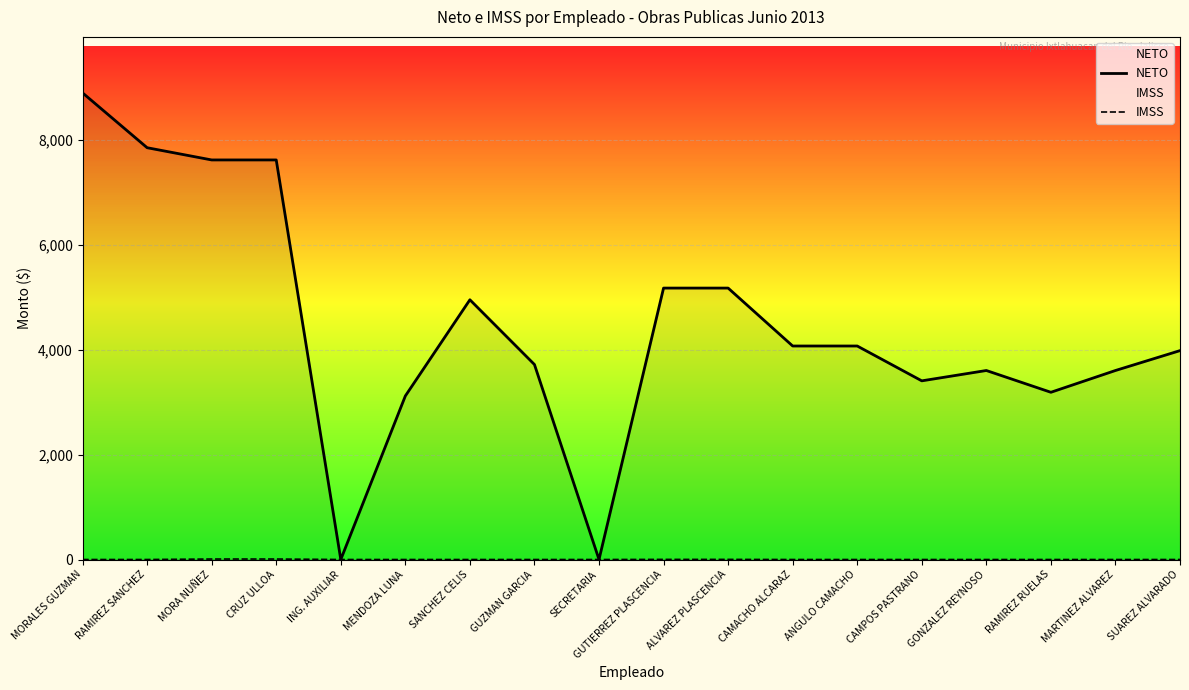

Which series has the largest range (max minus min)?

NETO